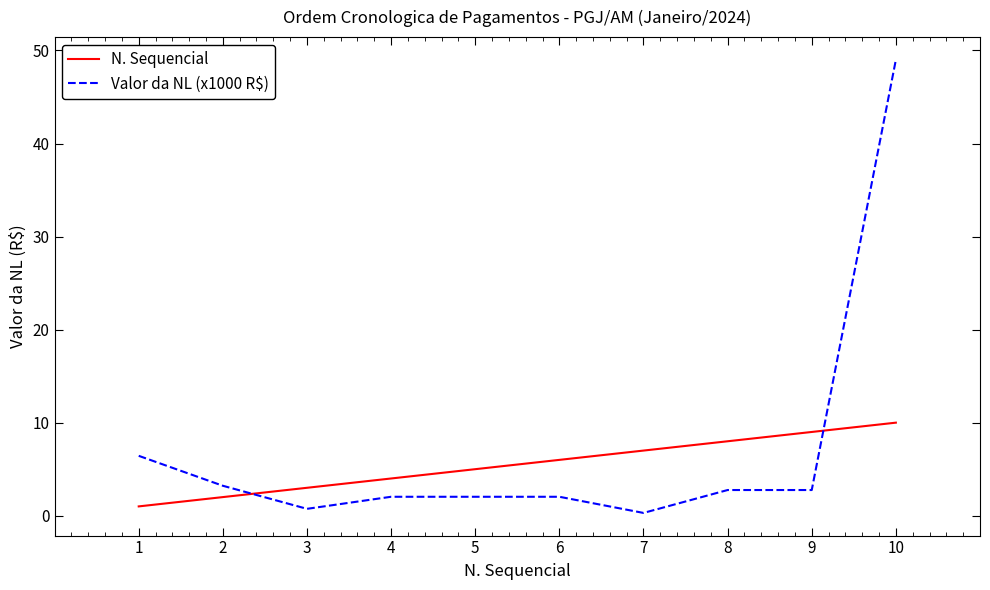

What is the difference between the maximum and minimum values in the N. Sequencial series?

9.0